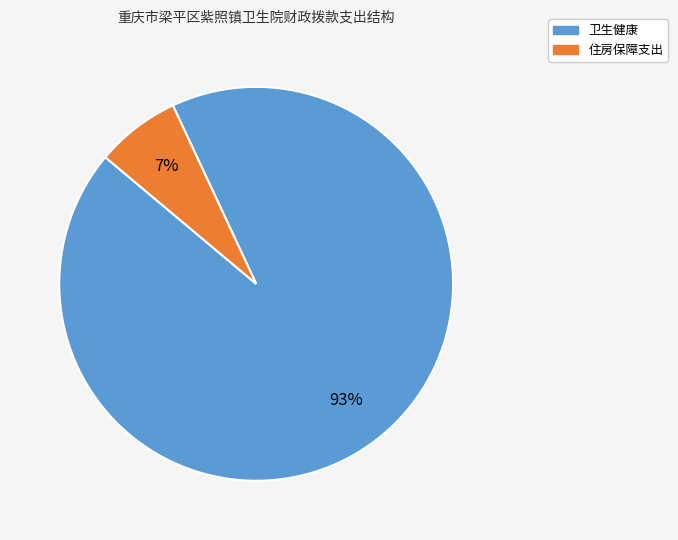

To the nearest percent, what is the difference between the 住房保障支出 and 卫生健康 slice percentages?

86%